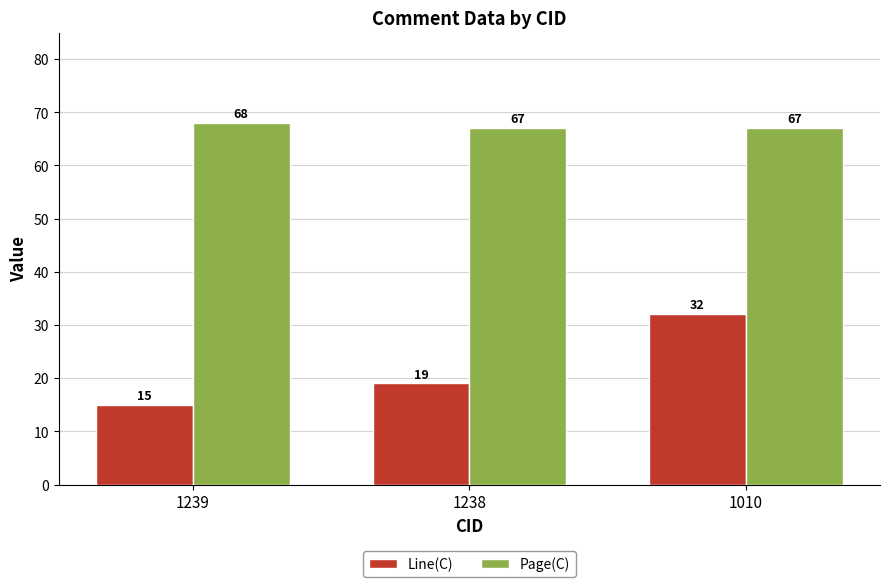

How many bars are there in each group?

2